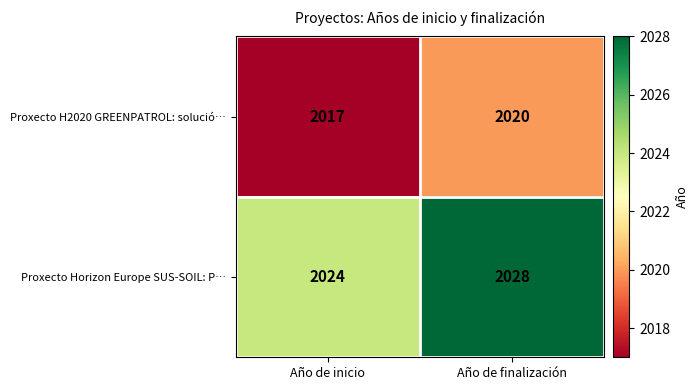

At which label does Proxecto Horizon Europe SUS-SOIL: P… reach its peak?

Año de finalización